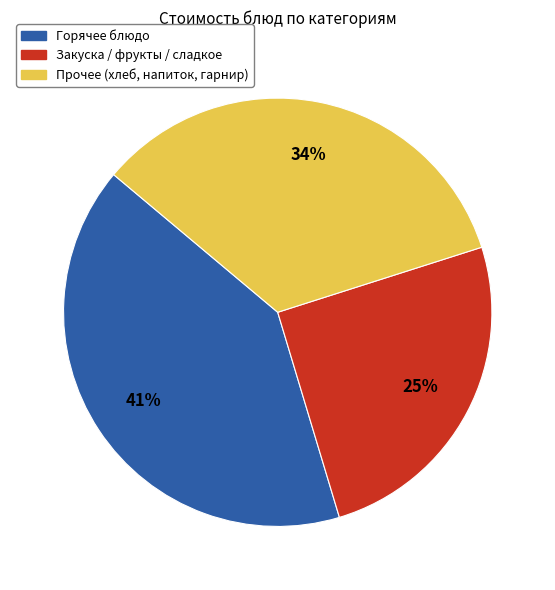

Is there any slice that represents more than half of the pie?

No